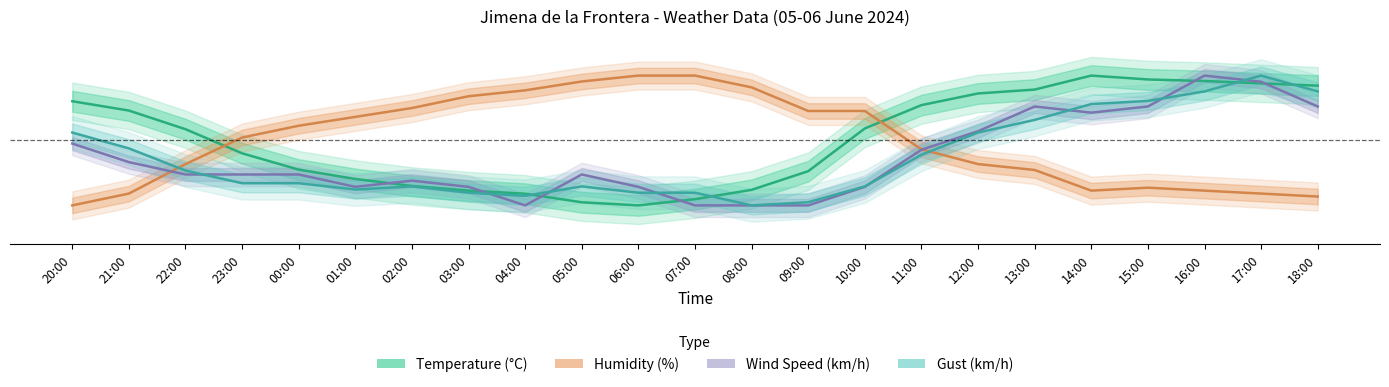

How many lines are shown in the chart?

4